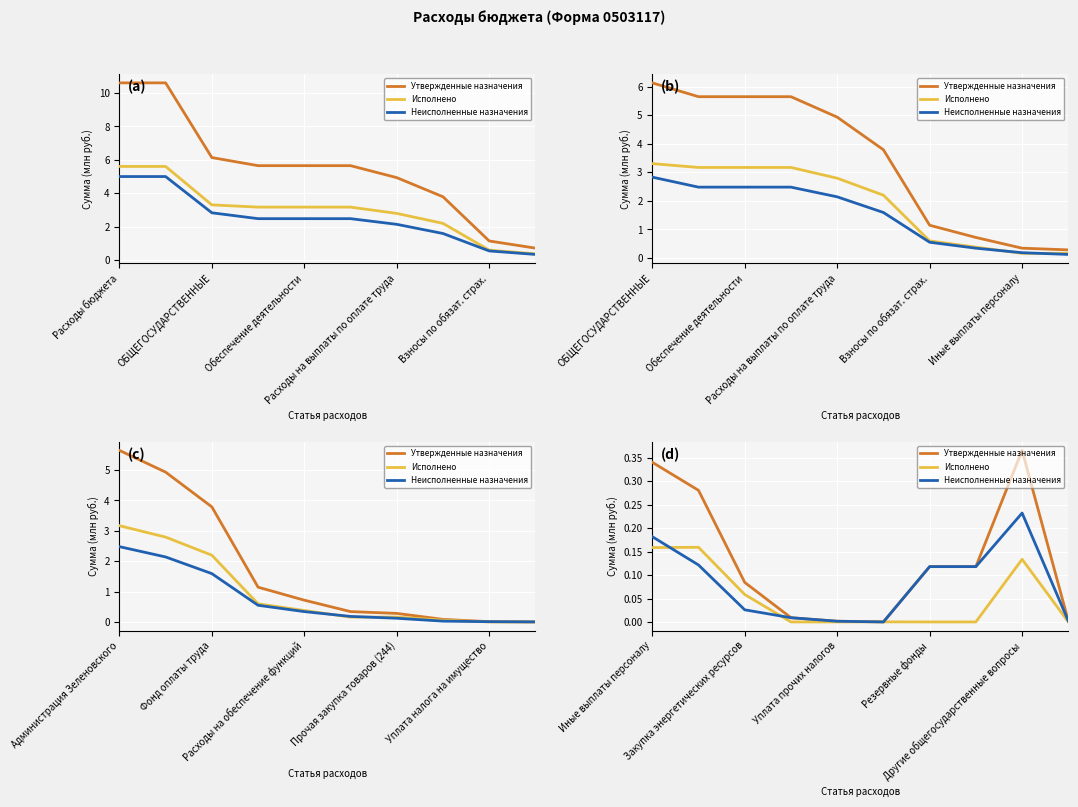

What position from the left is Расходы на выплаты по оплате труда?

4